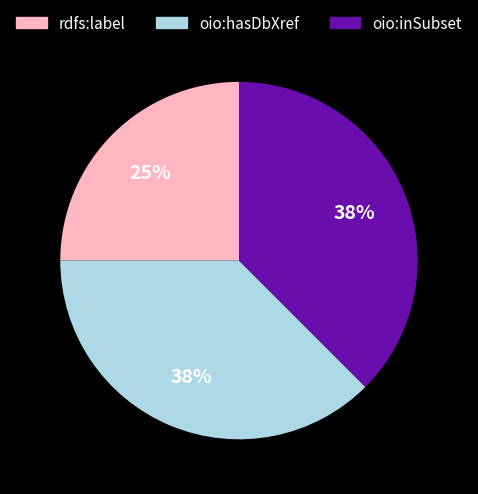

Which category has the smallest portion of the pie?

rdfs:label